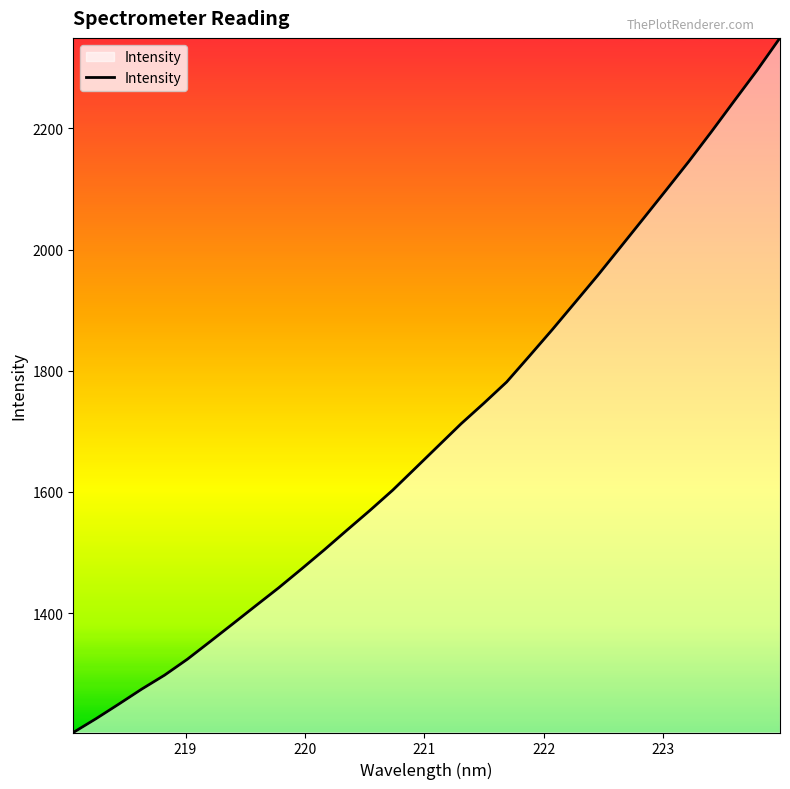

How many lines are shown in the chart?

1